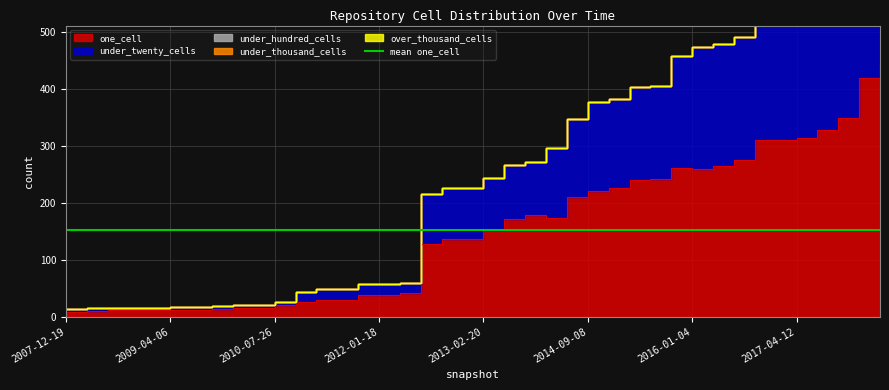

True or false: under_hundred_cells has more than 1 interior local peaks.

False